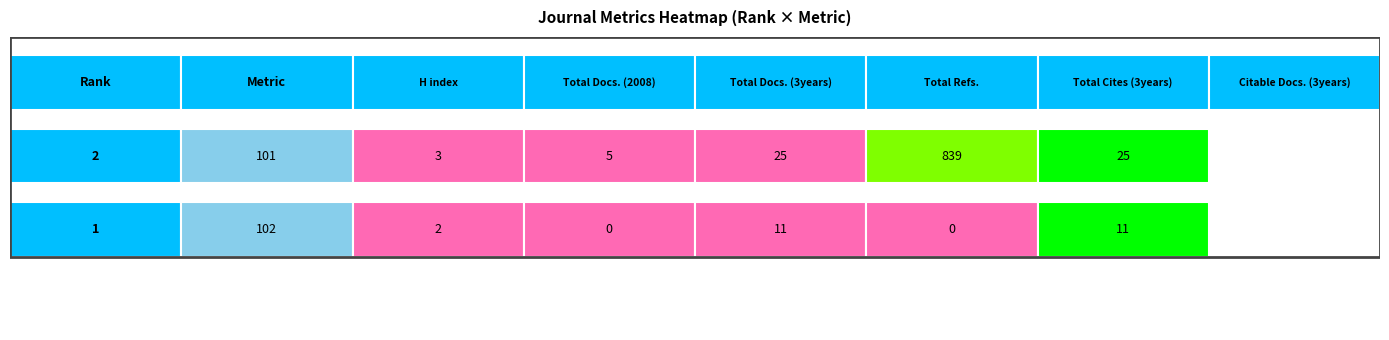

Reading right to left, extract all data points from this chart.

2: 25	839	25	5	3	101
1: 11	0	11	0	2	102